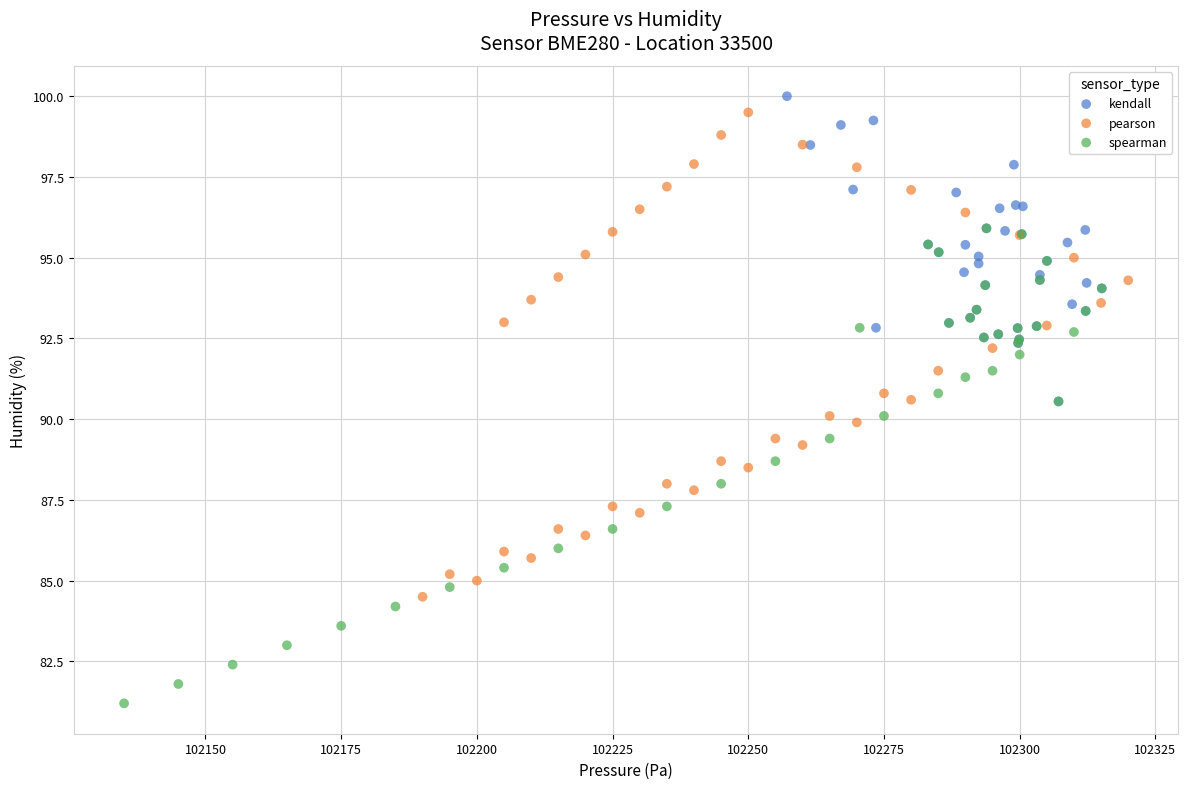

Which series reaches the minimum Y coordinate?

spearman